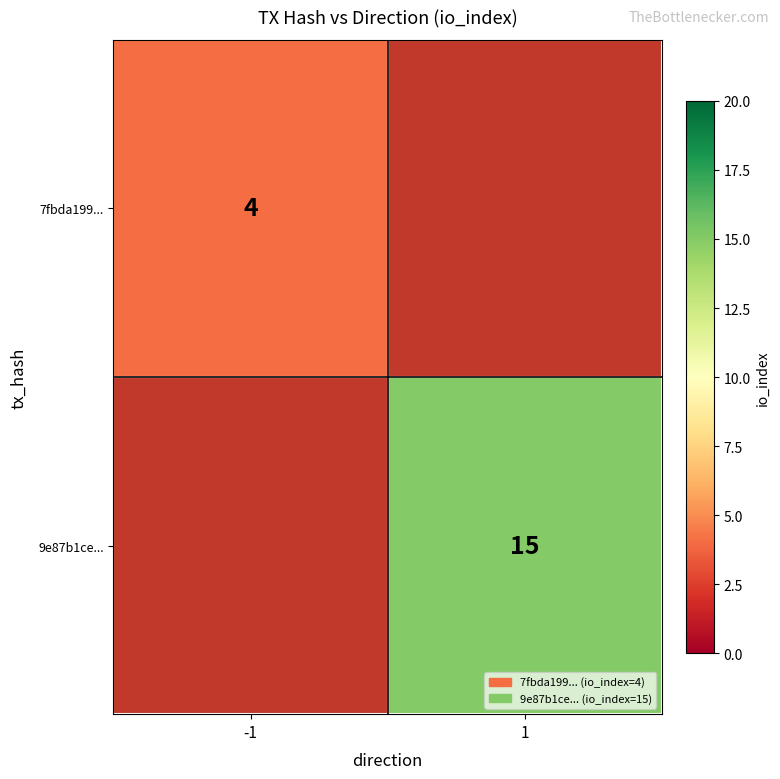

The value of 7fbda199... at -1 is 7. True or false?

False